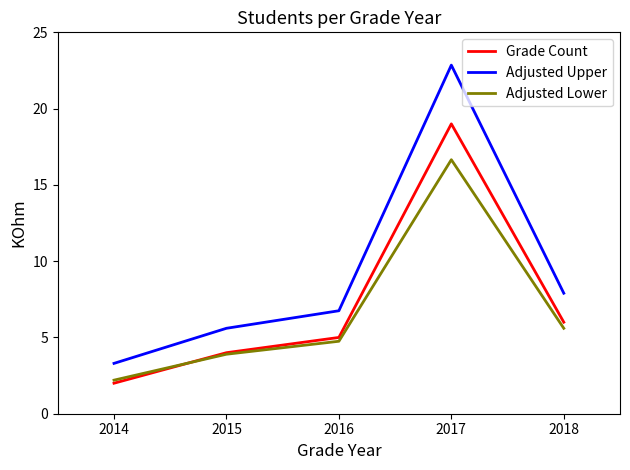

Where is Adjusted Upper nearest to the value 13?

2018